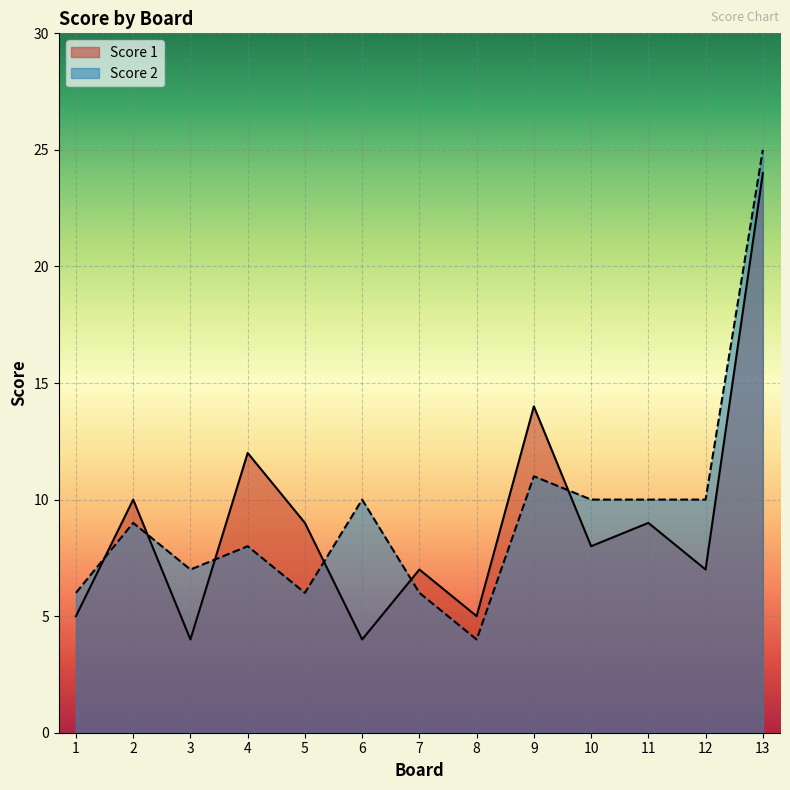

Is it true that Score 2 equals 11 at 9?

True